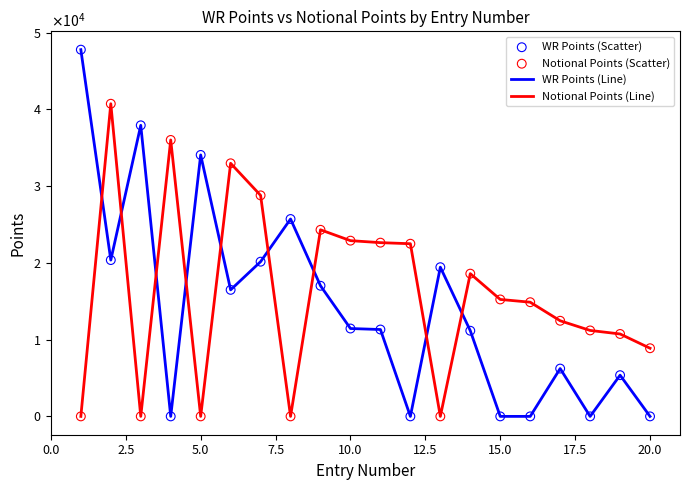

At how many categories does at least one series exceed 46594?

1